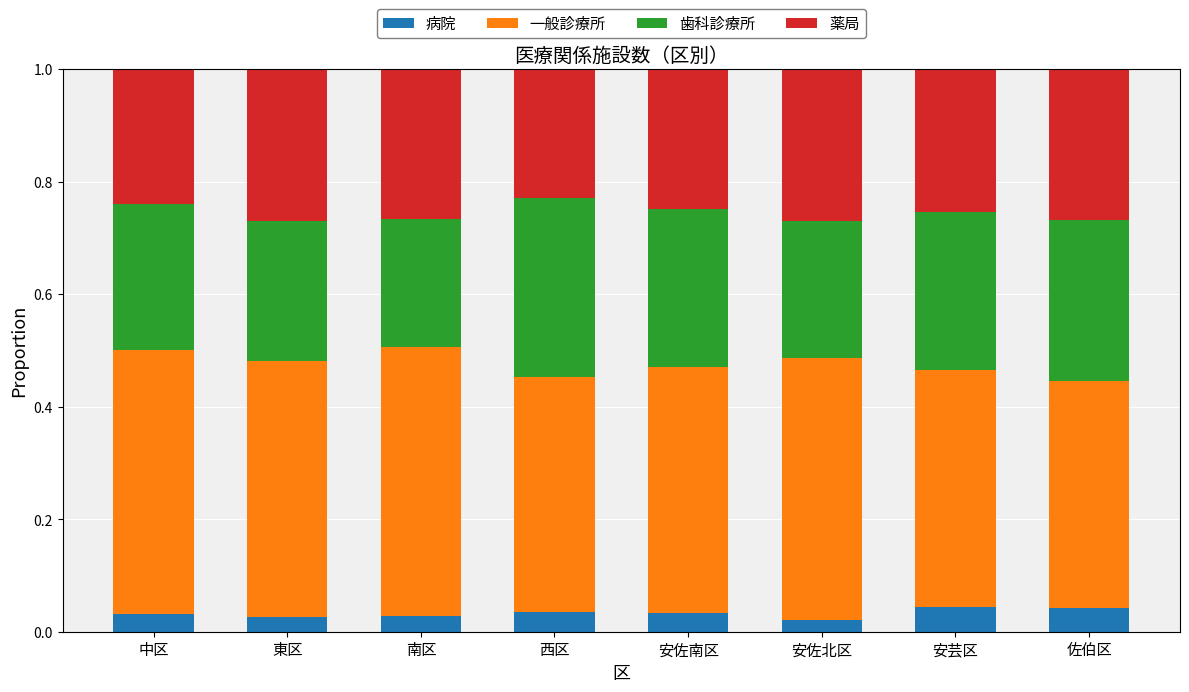

What is the total value across all series at 西区?

1.0